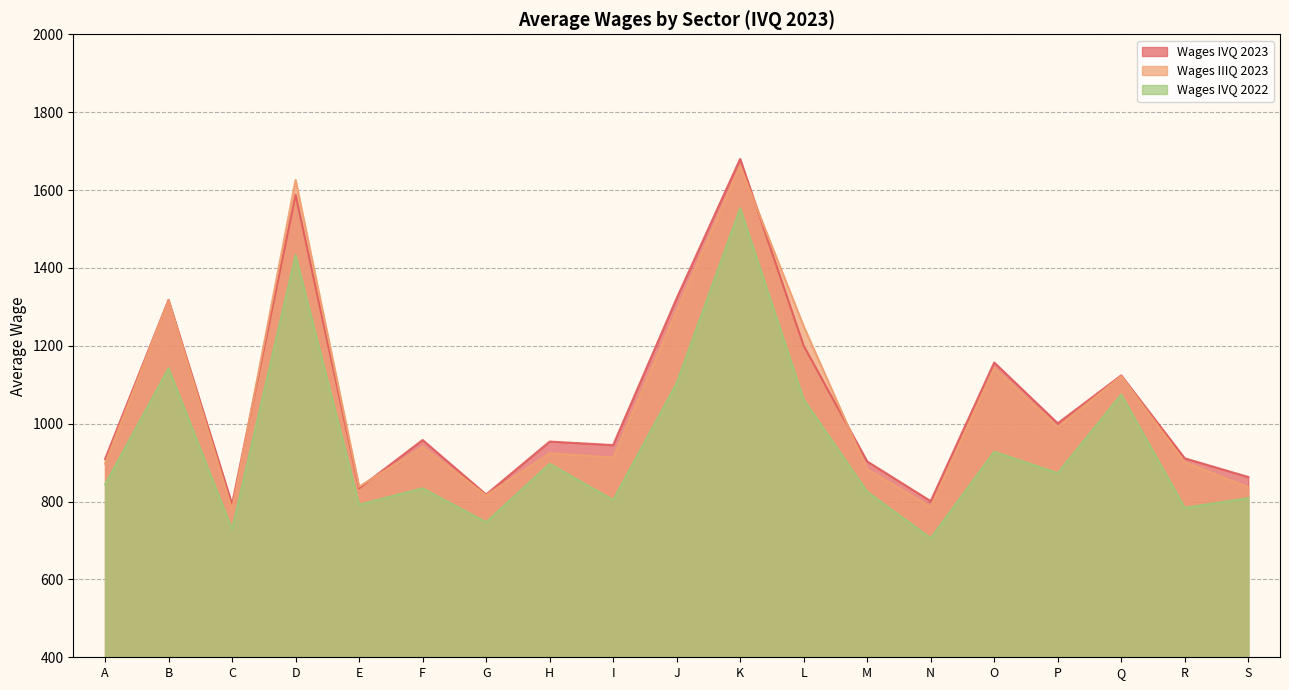

Does the chart display data point markers on the line(s)?

No